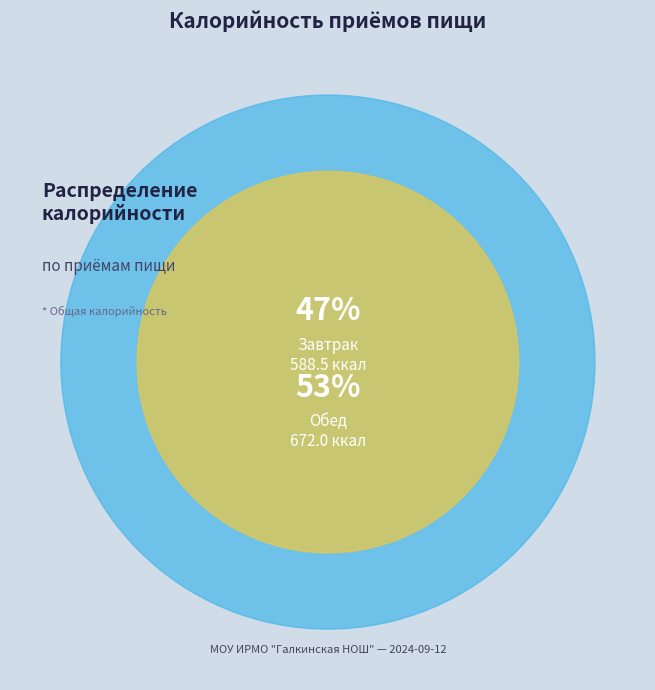

Is there a majority slice in this chart?

Yes